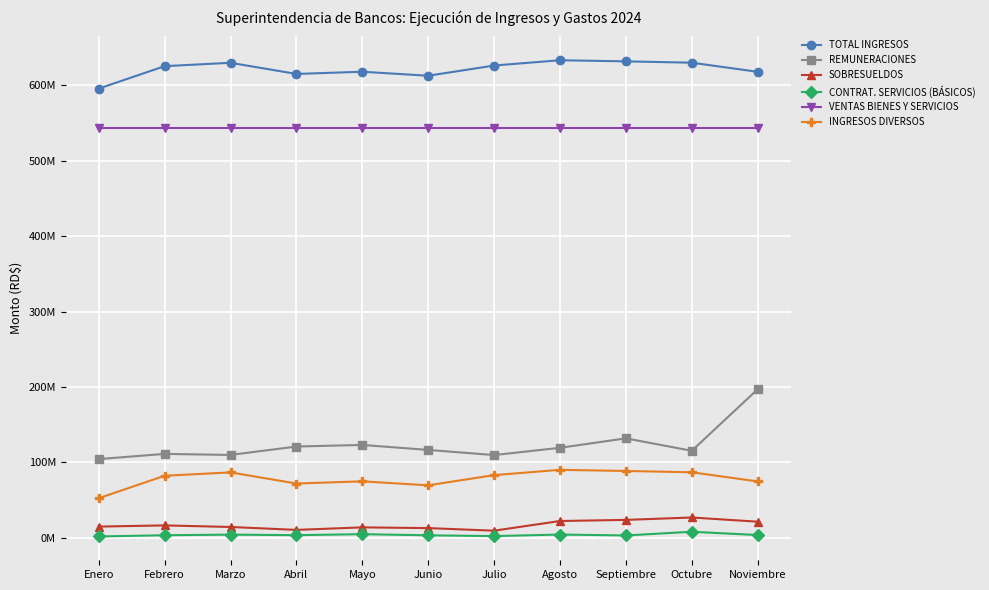

Which label corresponds to the smallest value in the chart?

Enero